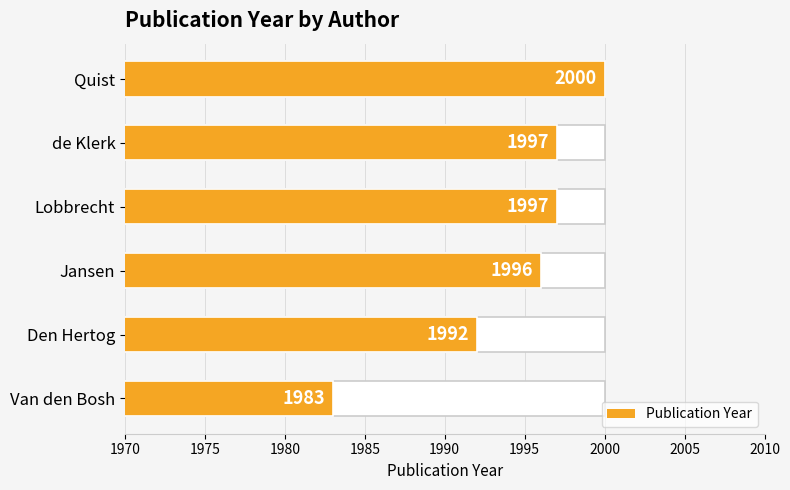

How many data points does each series have?

6